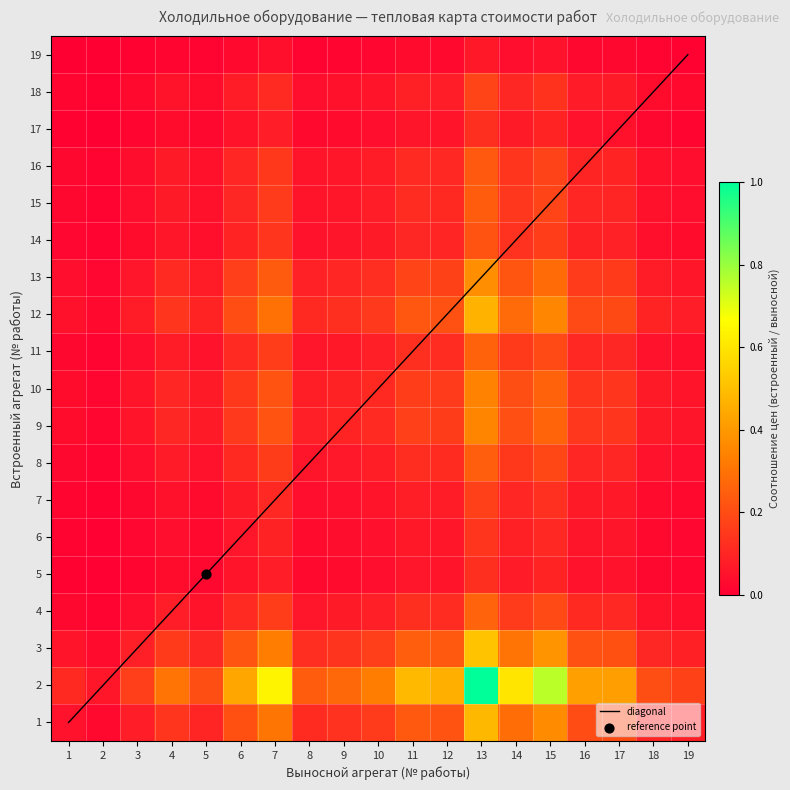

Is it true that 14 equals 0.0 at 12?

False